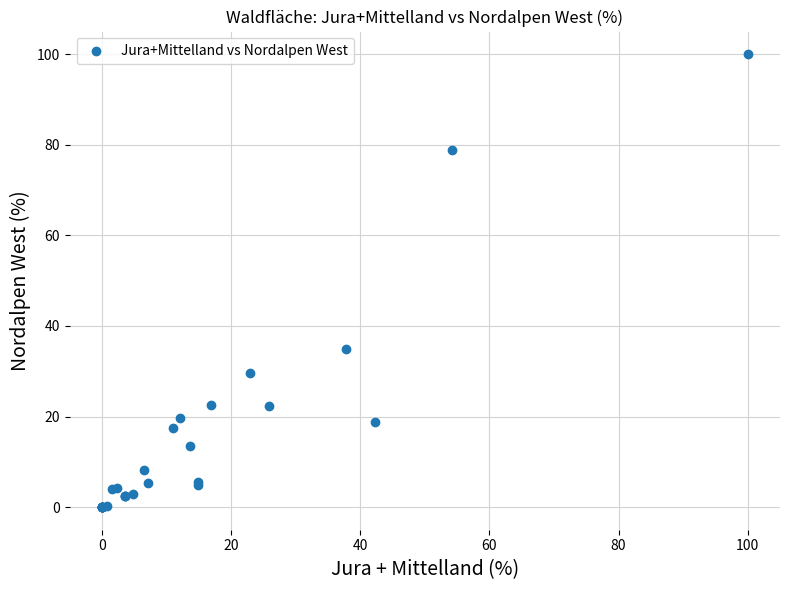

What Y value in the scatter plot is closest to 50?

35.0